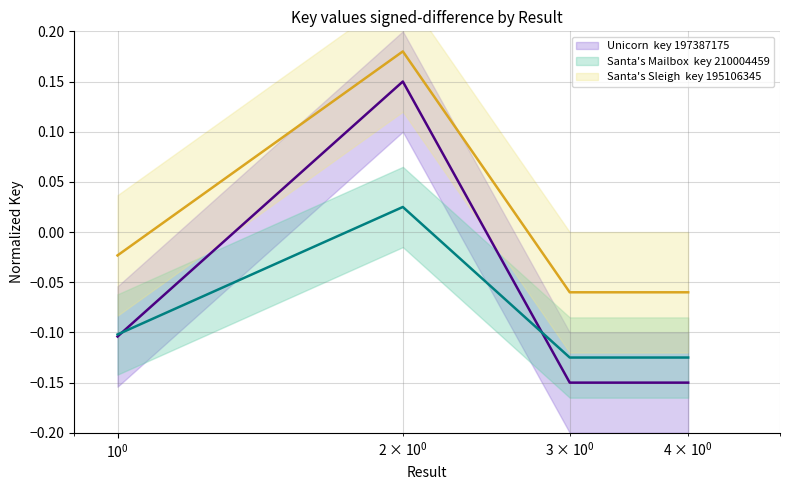

Is it true that Unicorn center equals -0.2 at $\mathdefault{10^{1}}$?

False